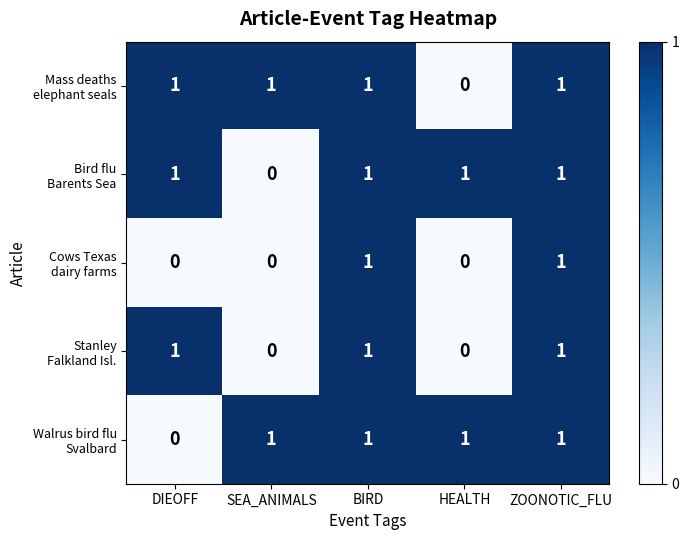

What is the total value across all series at DIEOFF?

3